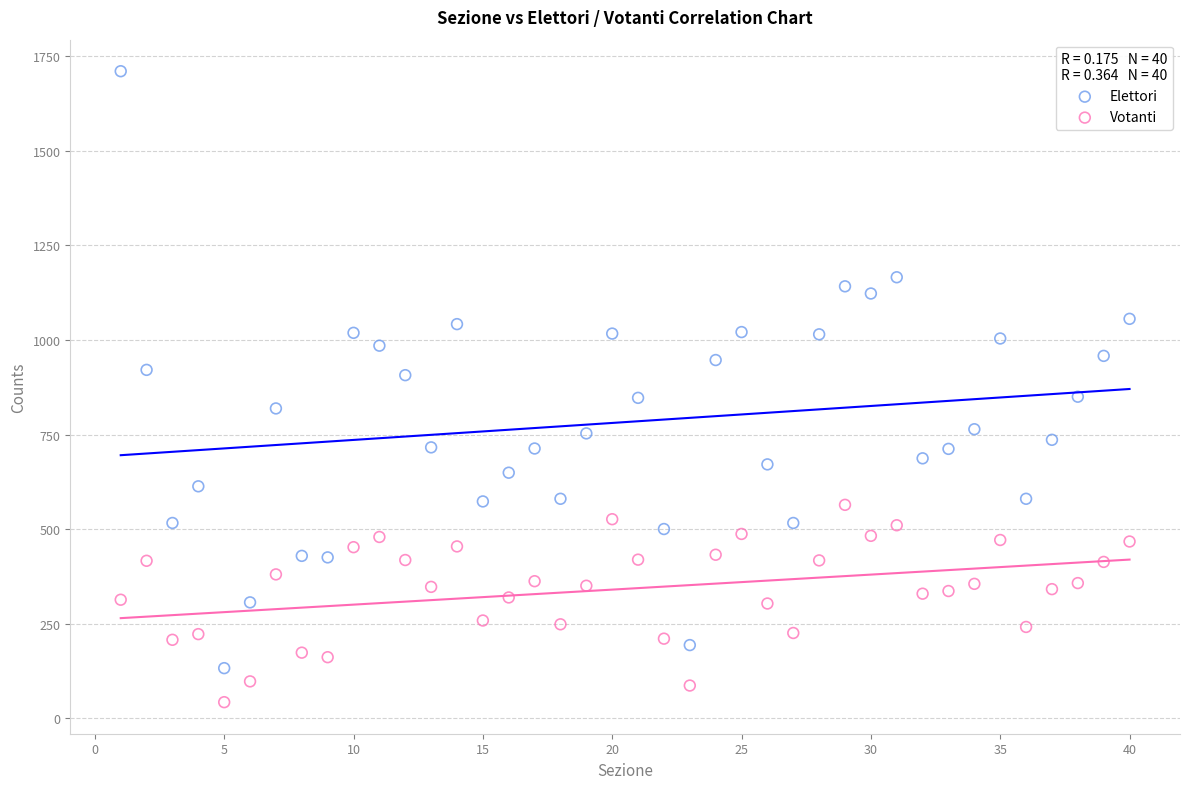

Across all data points, what is the range of Y values (max minus min)?

1669